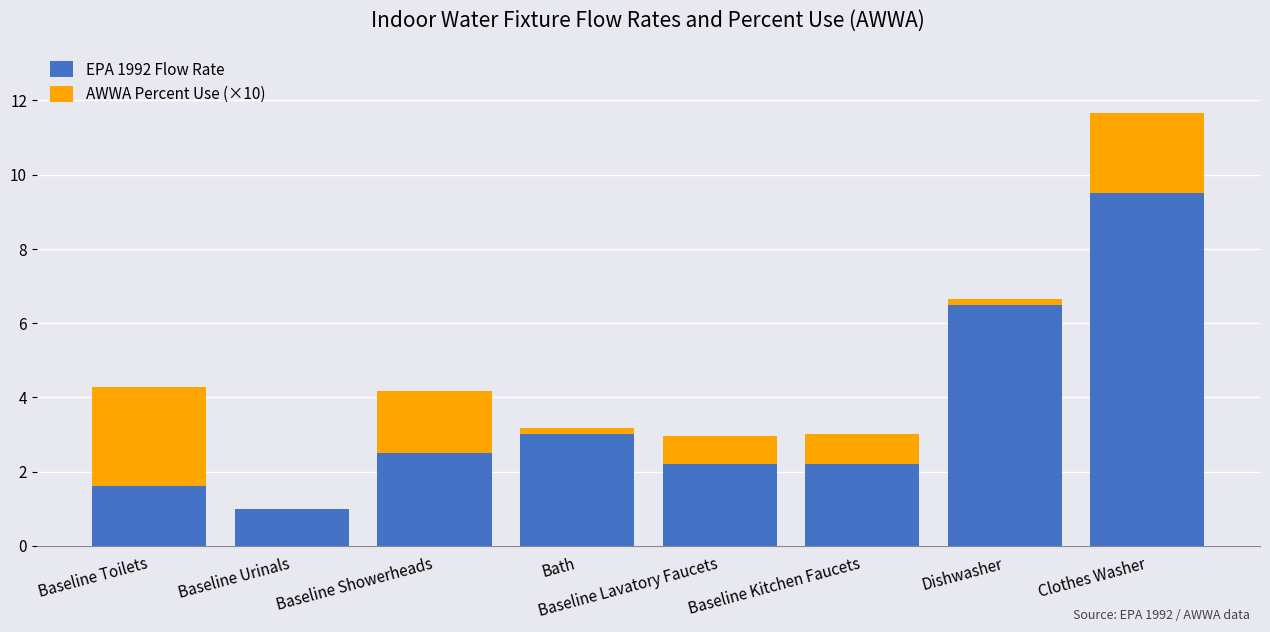

What is the approximate value of EPA 1992 Flow Rate at Baseline Kitchen Faucets?

2.2